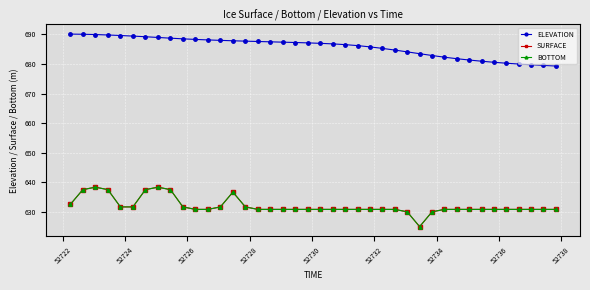

Does the chart have visible grid lines?

Yes